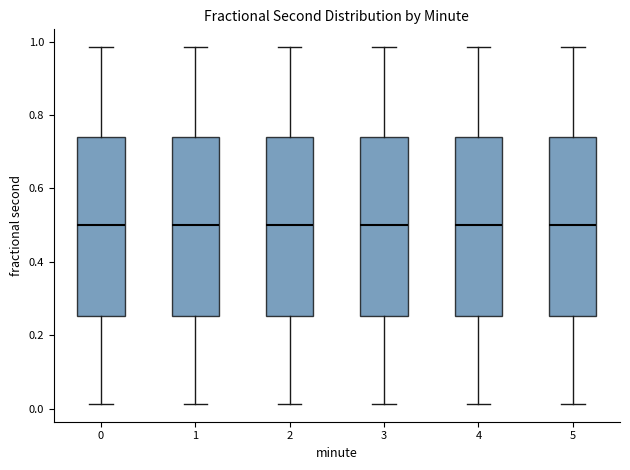

Reading left to right, transcribe this box plot: for each box, give where its median line is, the range the box spans, and where its two whiskers end, as read against the y-axis. The values are not printed on the chart, so give them approximately, as read against the axis.

0: median 0.50, box 0.26 to 0.74, whiskers 0.02 to 0.98
1: median 0.50, box 0.26 to 0.74, whiskers 0.02 to 0.98
2: median 0.50, box 0.26 to 0.74, whiskers 0.02 to 0.98
3: median 0.50, box 0.26 to 0.74, whiskers 0.02 to 0.98
4: median 0.50, box 0.26 to 0.74, whiskers 0.02 to 0.98
5: median 0.50, box 0.26 to 0.74, whiskers 0.02 to 0.98